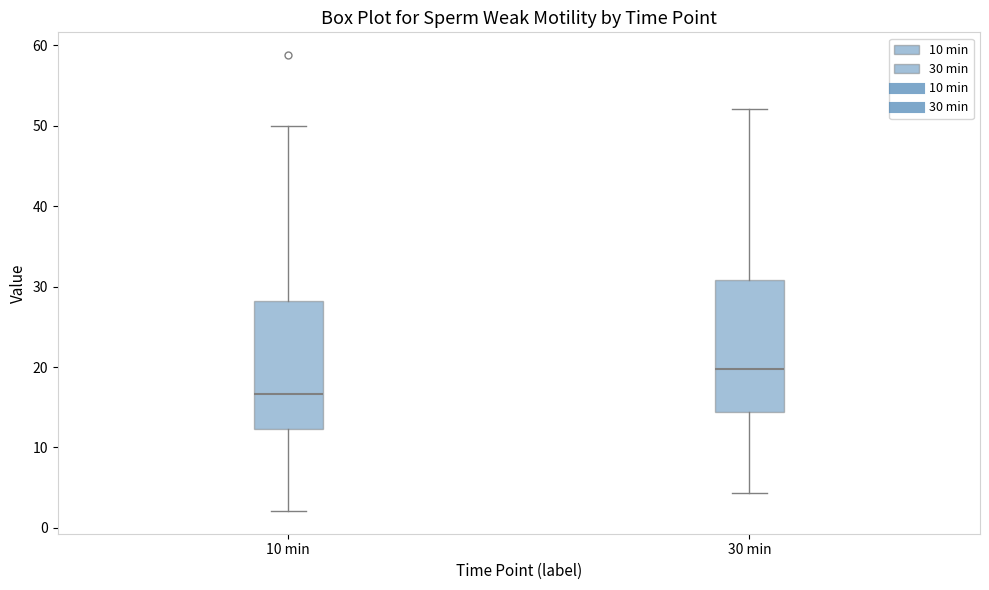

Where does the median line of the box for 30 min sit on the y-axis? The values are not printed on the chart, so give them approximately, as read against the axis.

20